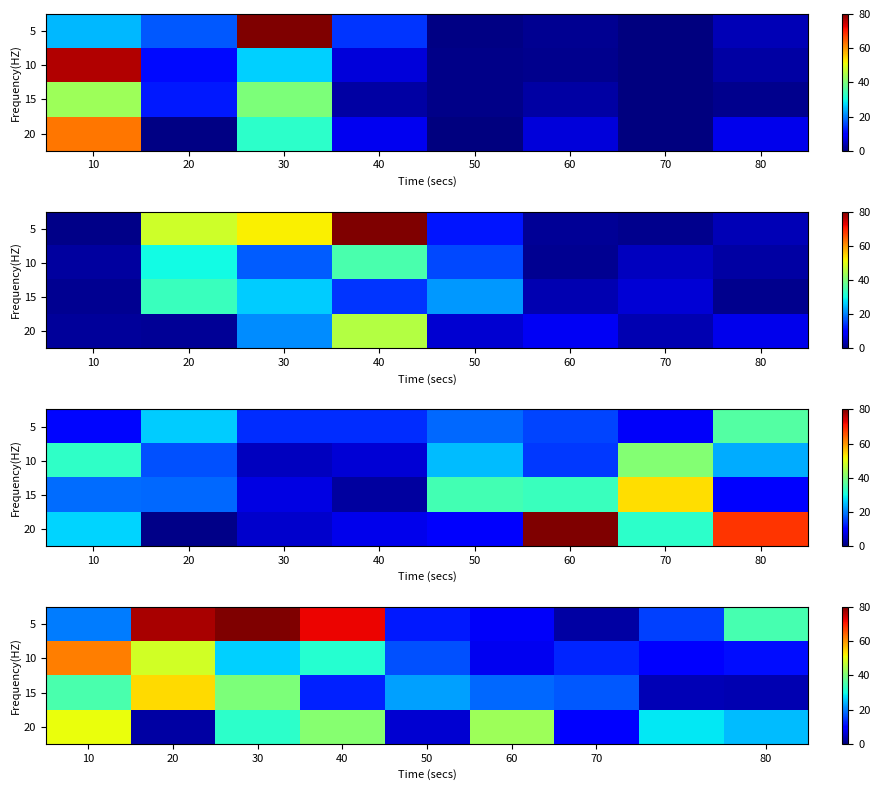

At which label does 5 reach its minimum?

70